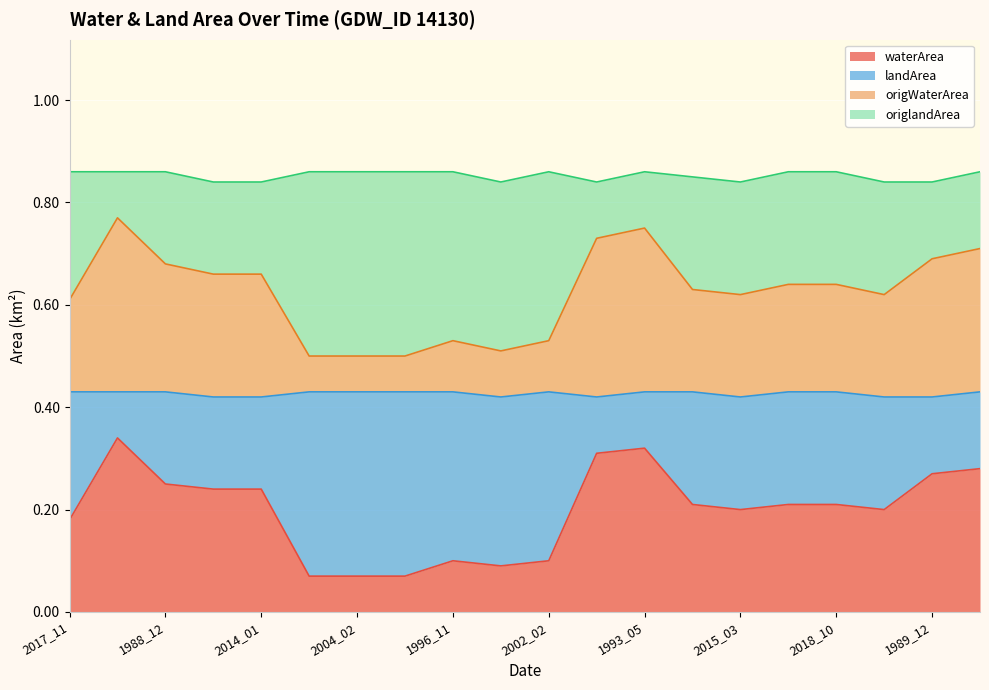

Does the chart display data point markers on the line(s)?

No